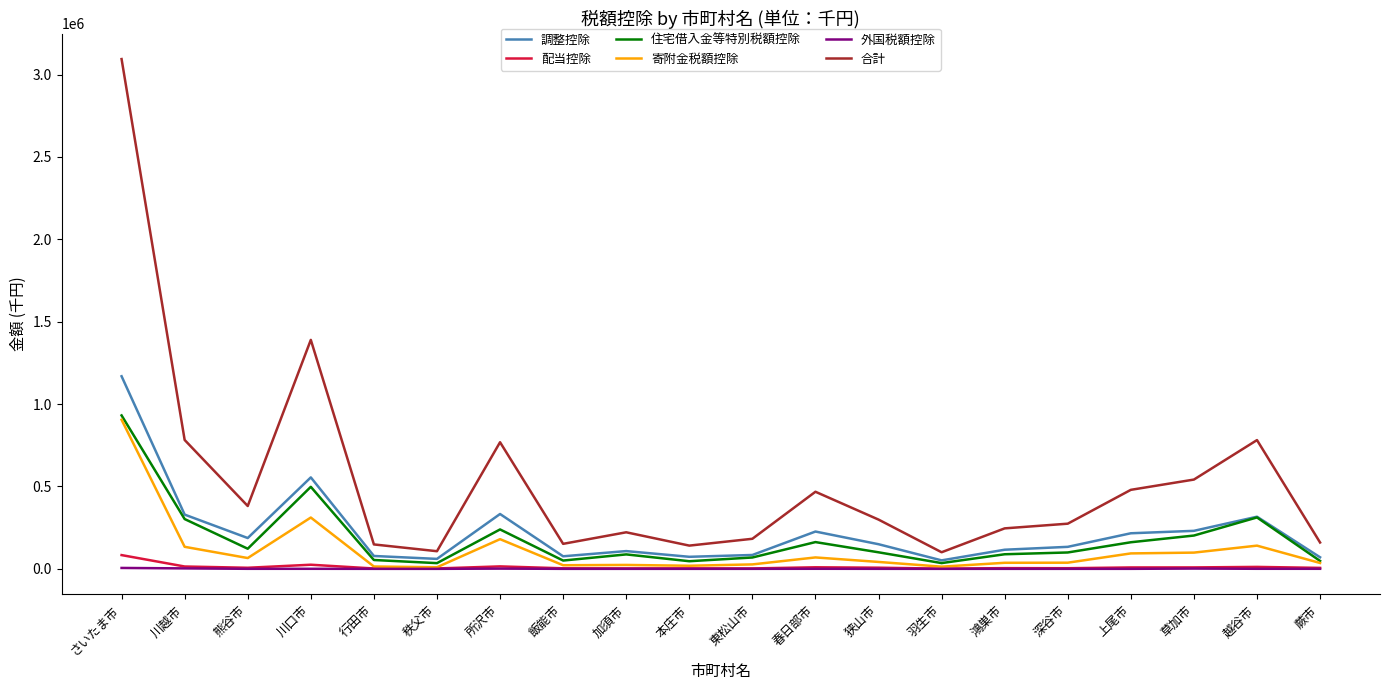

The 調整控除 series shows 332905 at 所沢市. True or false?

True